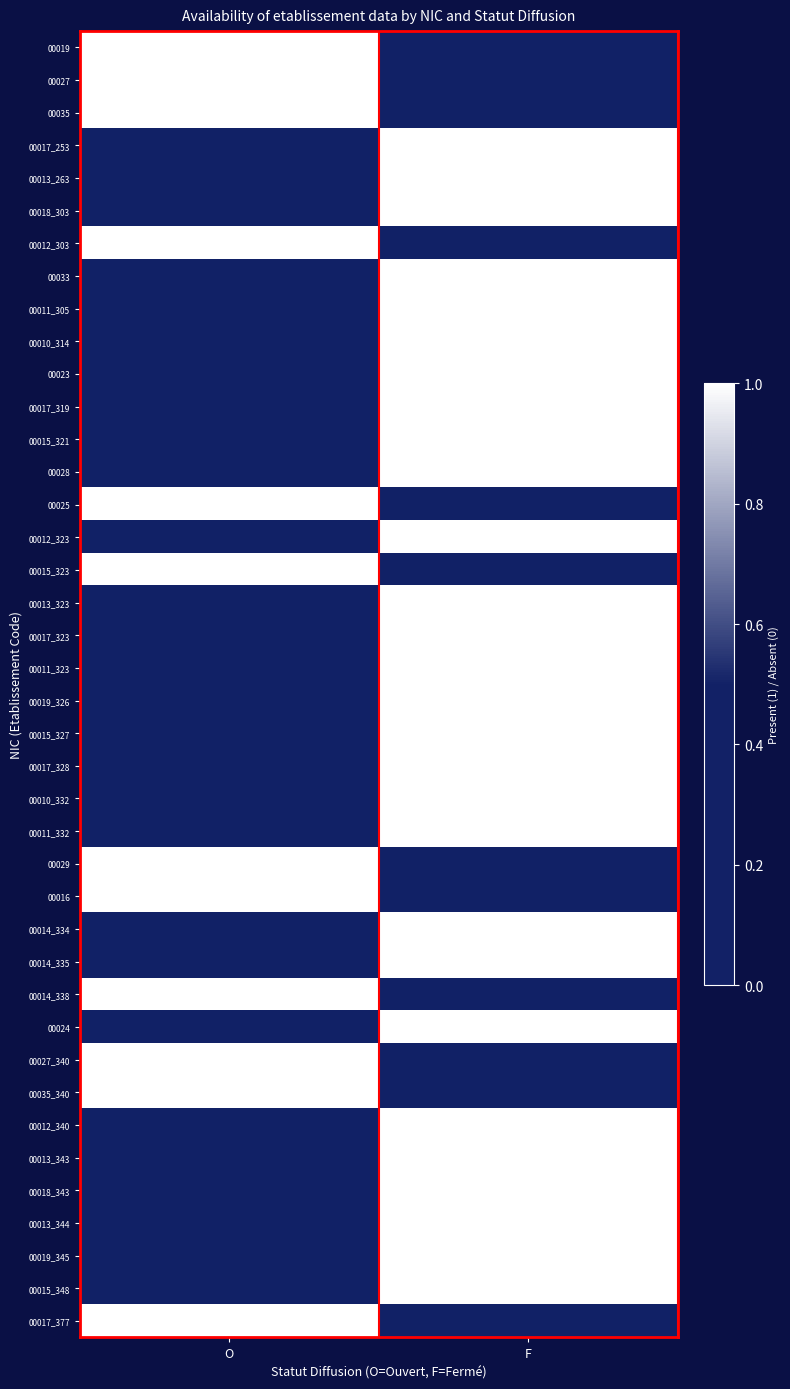

Which has a higher value, O or F?

O